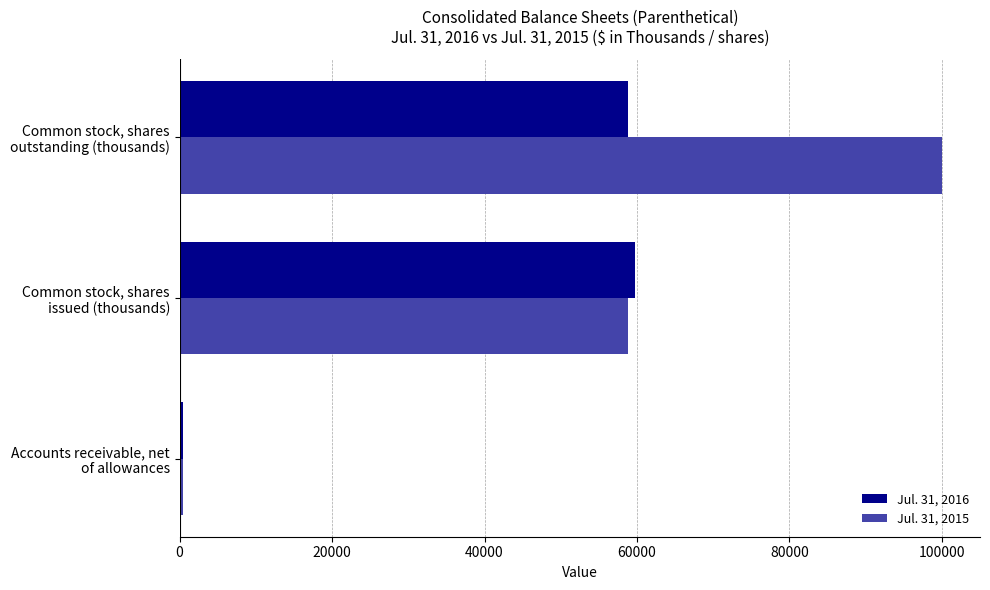

Which series has the largest range (max minus min)?

Jul. 31, 2015